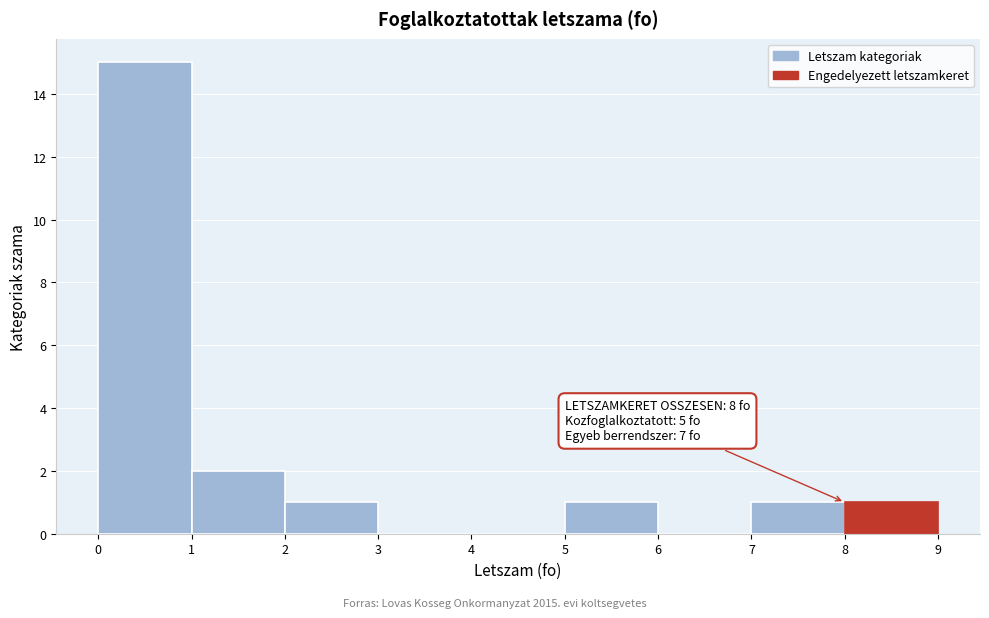

Which range on the x-axis has the tallest bar?

0 to 1